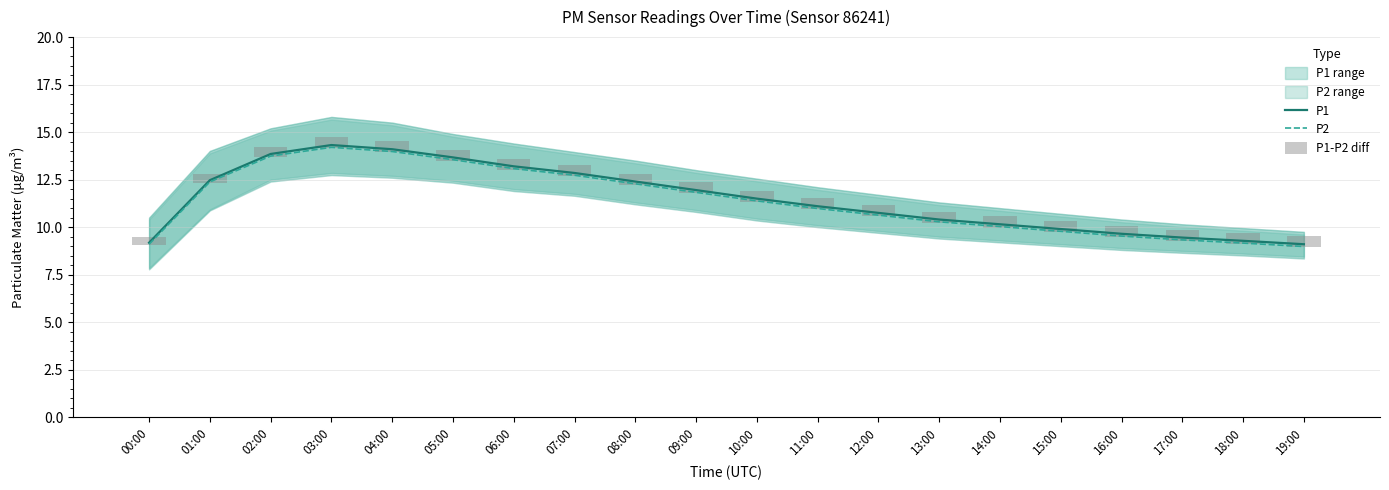

Is the value of P2 at 12:00 greater than the value of P1 at 01:00?

No